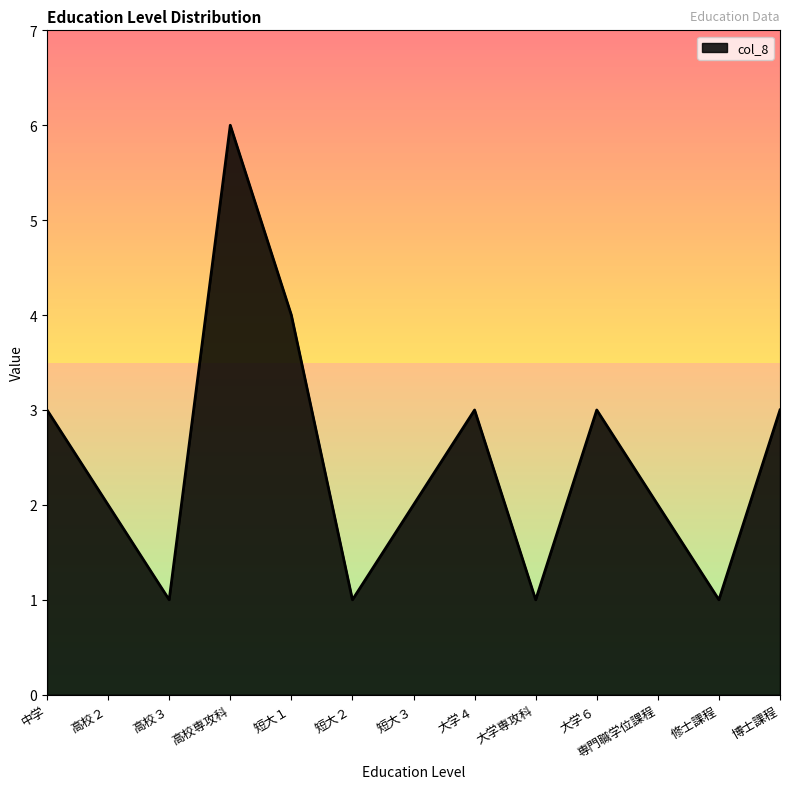

Reading right to left, extract all data points from this chart.

博士課程=3	修士課程=1	専門職学位課程=2	大学６=3	大学専攻科=1	大学４=3	短大３=2	短大２=1	短大１=4	高校専攻科=6	高校３=1	高校２=2	中学=3